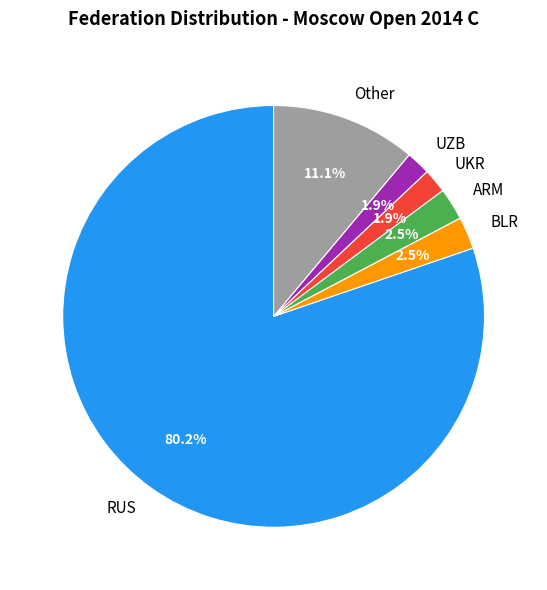

Is there any slice that represents more than half of the pie?

Yes